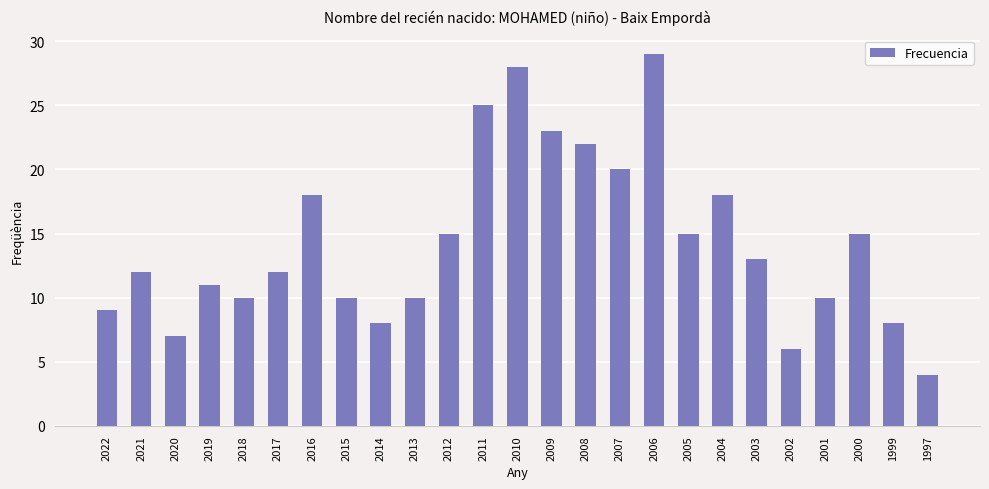

At which category does the chart reach its minimum across all series?

1997